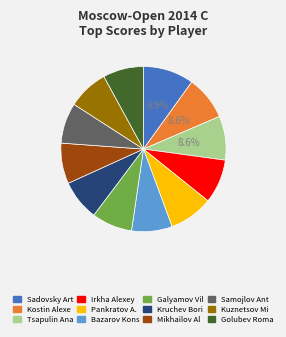

Combined, do Sadovsky Art and Kruchev Bori account for over 50%?

No